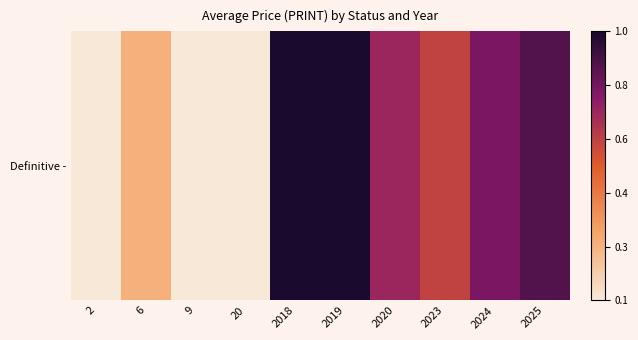

True or false: the data shows 244.0 at 2024.

True